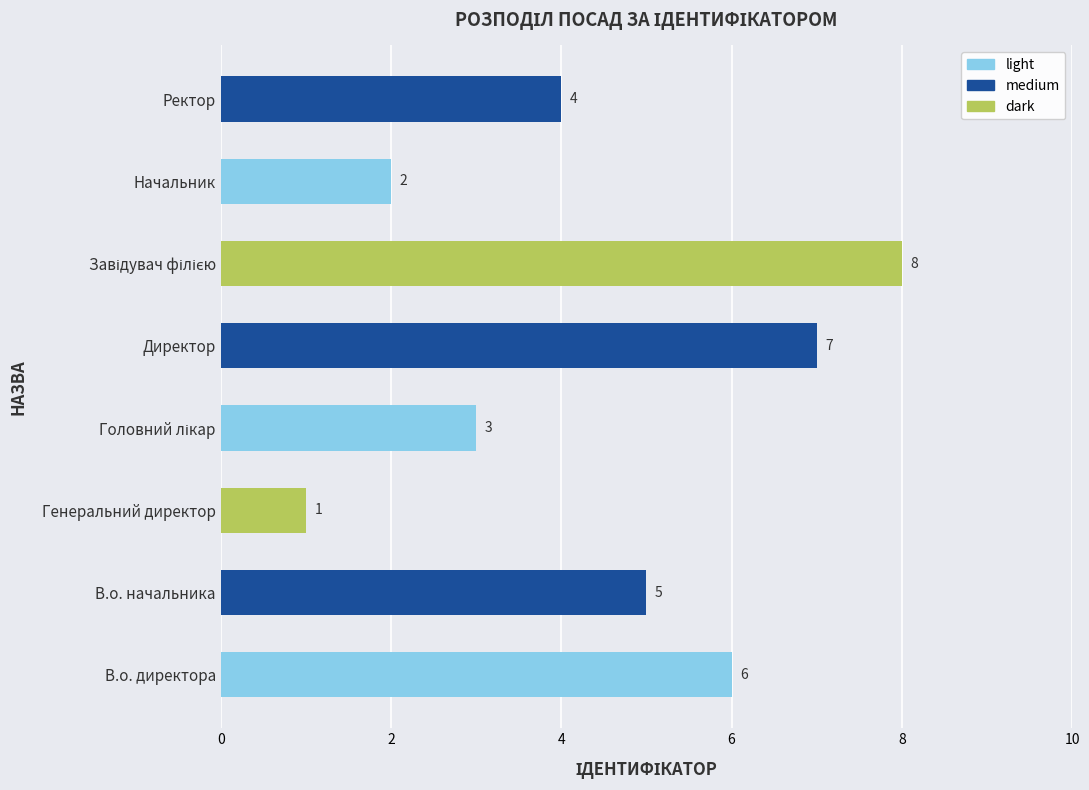

Reading bottom to top, transcribe all the data shown in this chart.

6	5	1	3	7	8	2	4